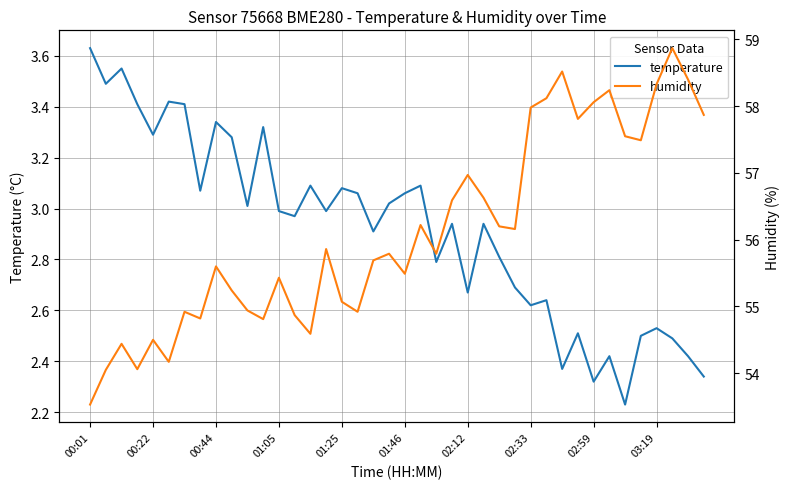

True or false: temperature has a value of 1.0 at 01:25.

False